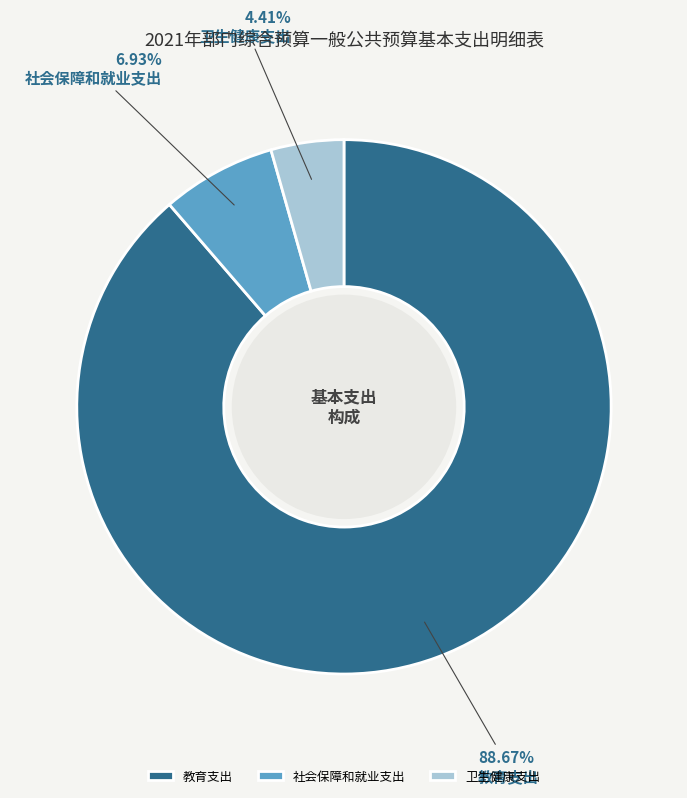

Approximately how many times larger is the value at 社会保障和就业支出 compared to 教育支出?

0.1